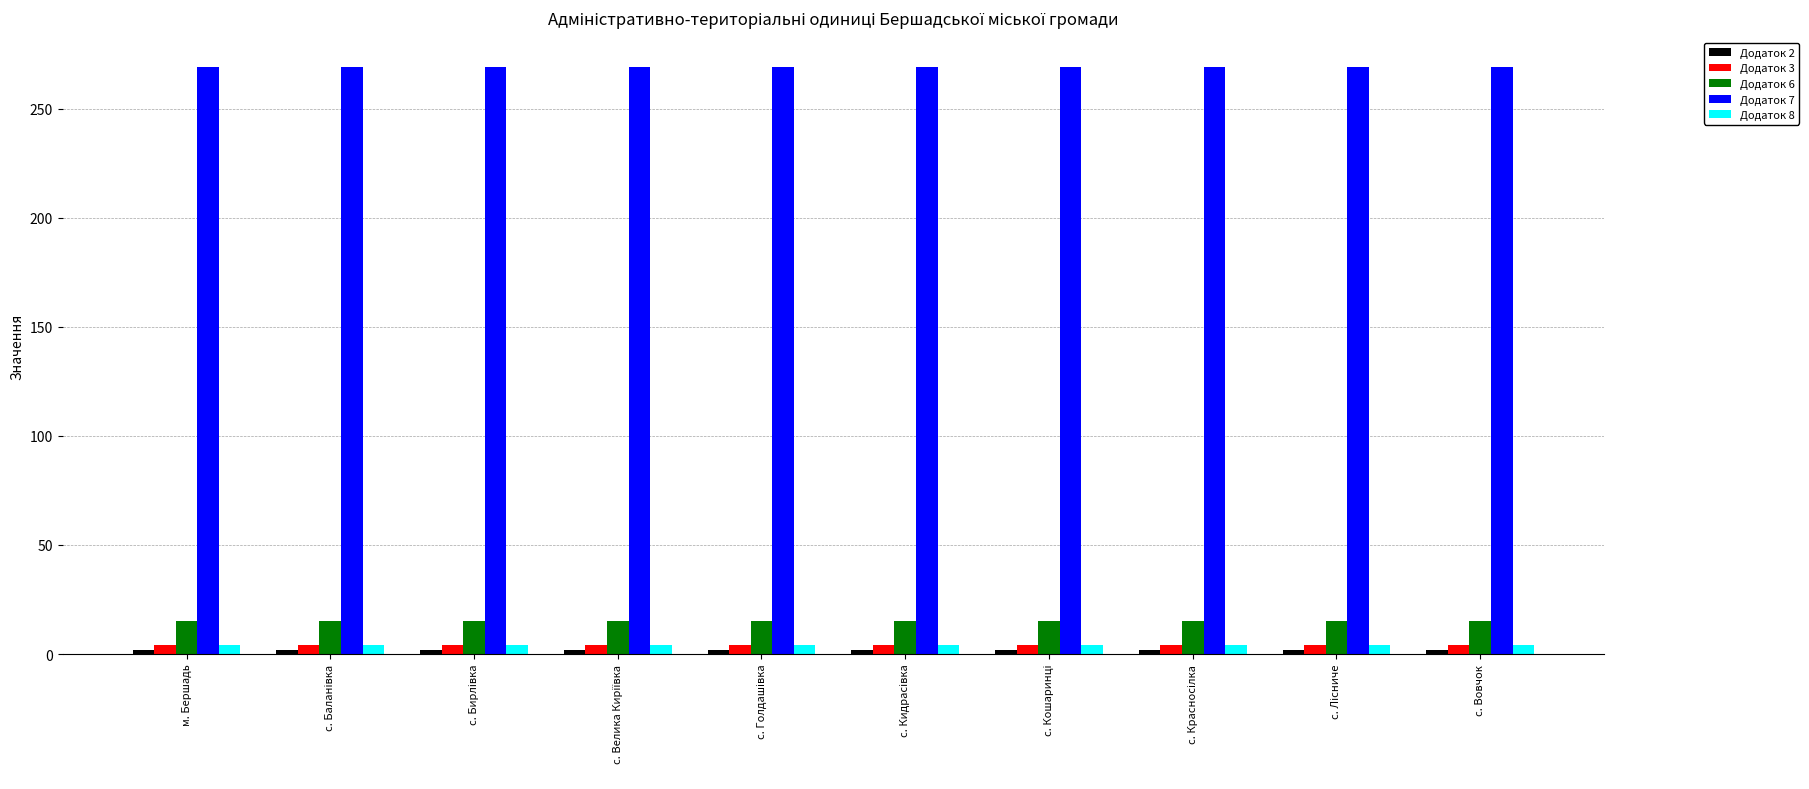

At how many categories does at least one series exceed 83?

10